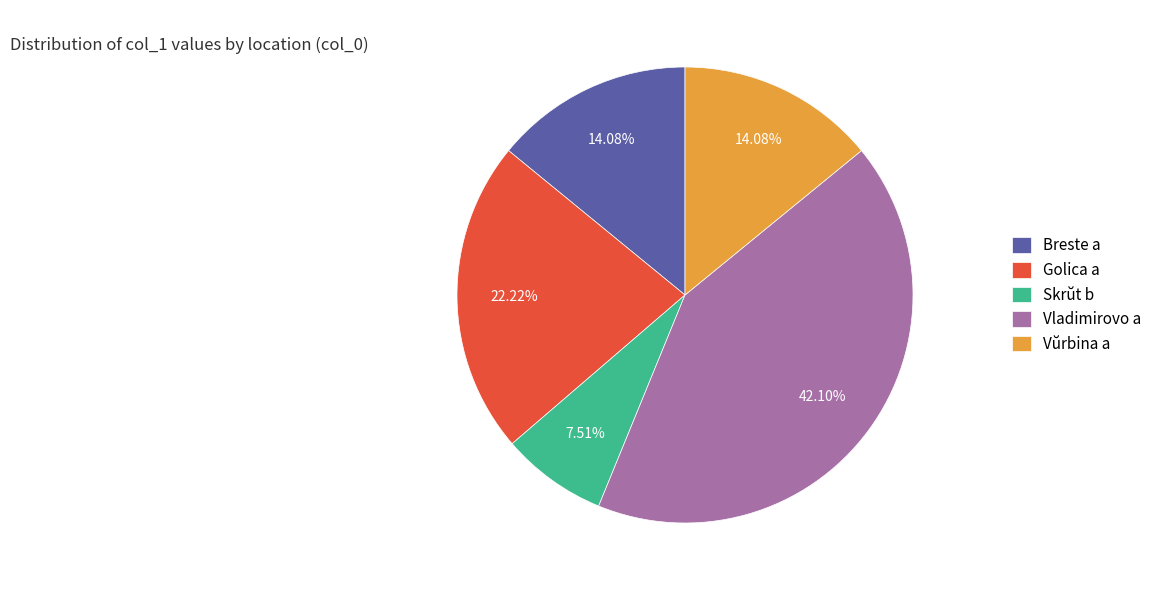

Which has a higher value, Skrŭt b or Breste a?

Breste a